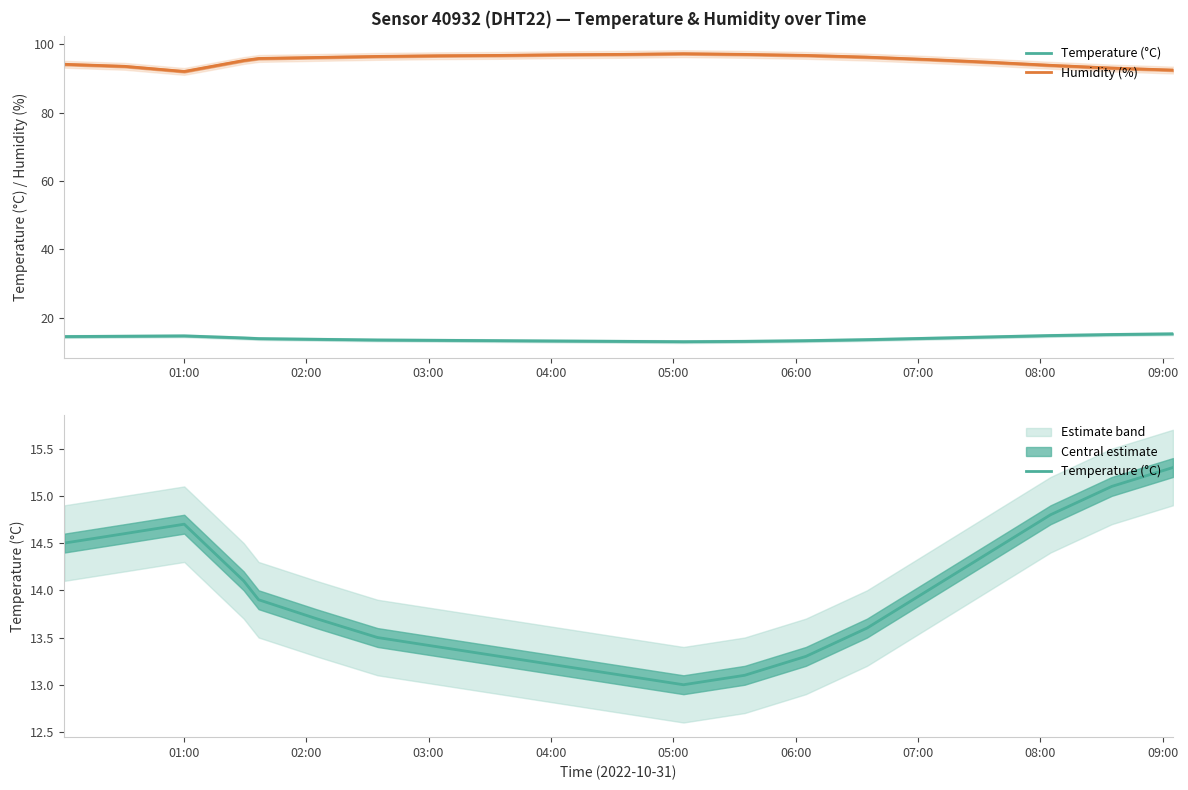

True or false: Humidity (%) and Temperature (°C) cross at least once.

False